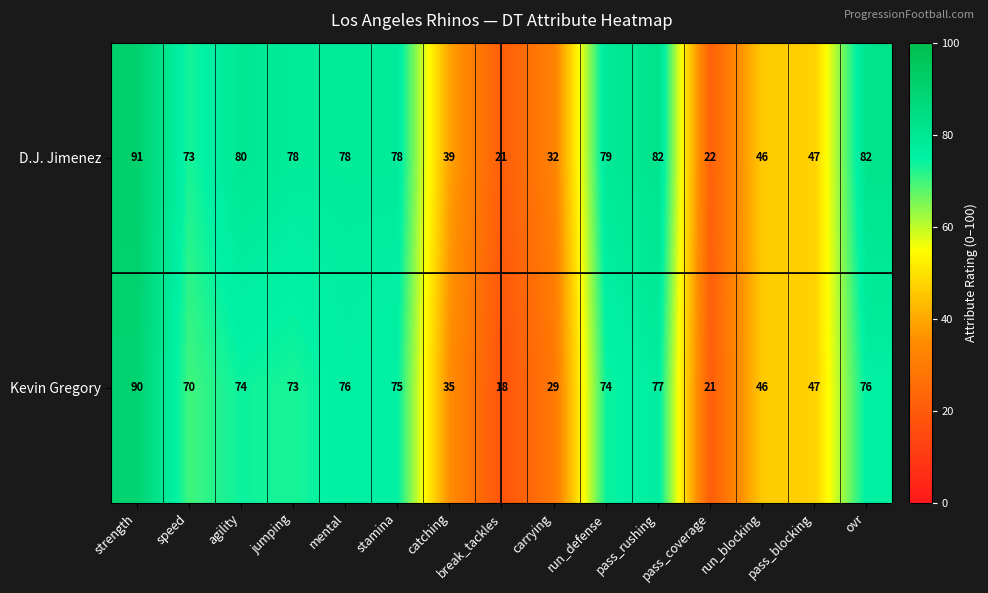

What is the maximum value shown in the chart?

91